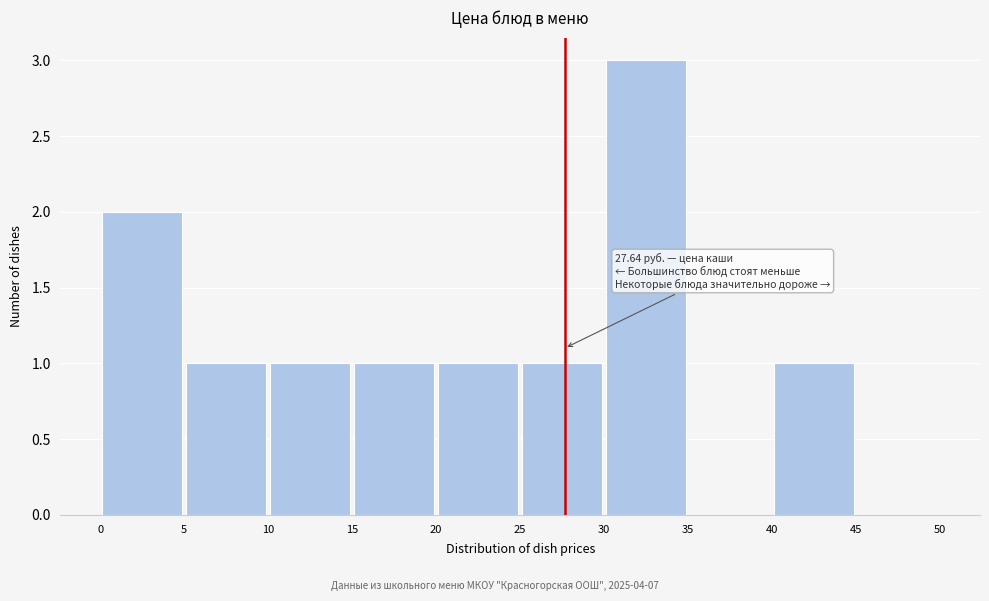

Over which range of the x-axis is the bar tallest?

30 to 35